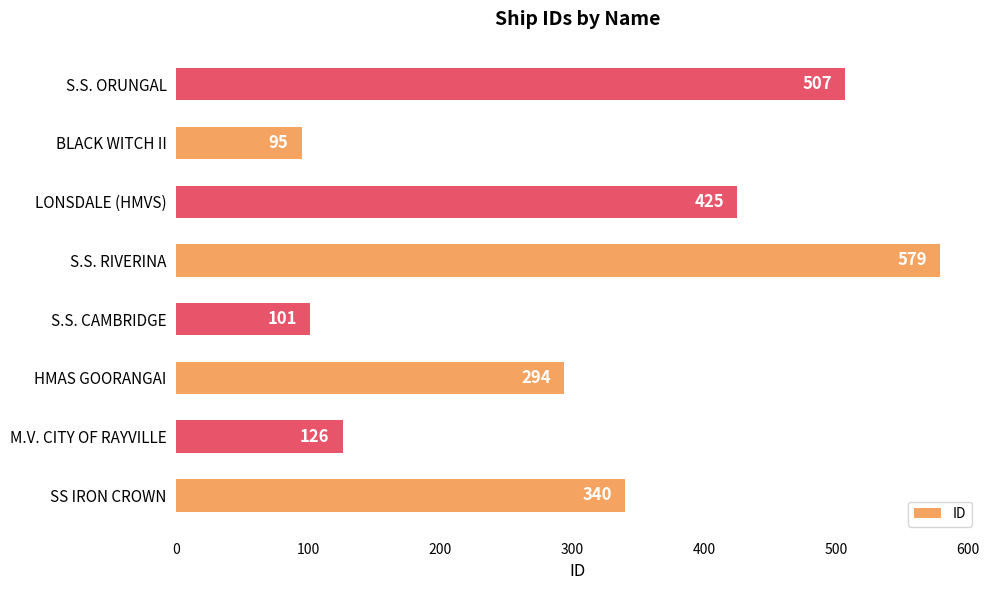

Rank the categories by value from highest to lowest.

S.S. RIVERINA, S.S. ORUNGAL, LONSDALE (HMVS), SS IRON CROWN, HMAS GOORANGAI, M.V. CITY OF RAYVILLE, S.S. CAMBRIDGE, BLACK WITCH II